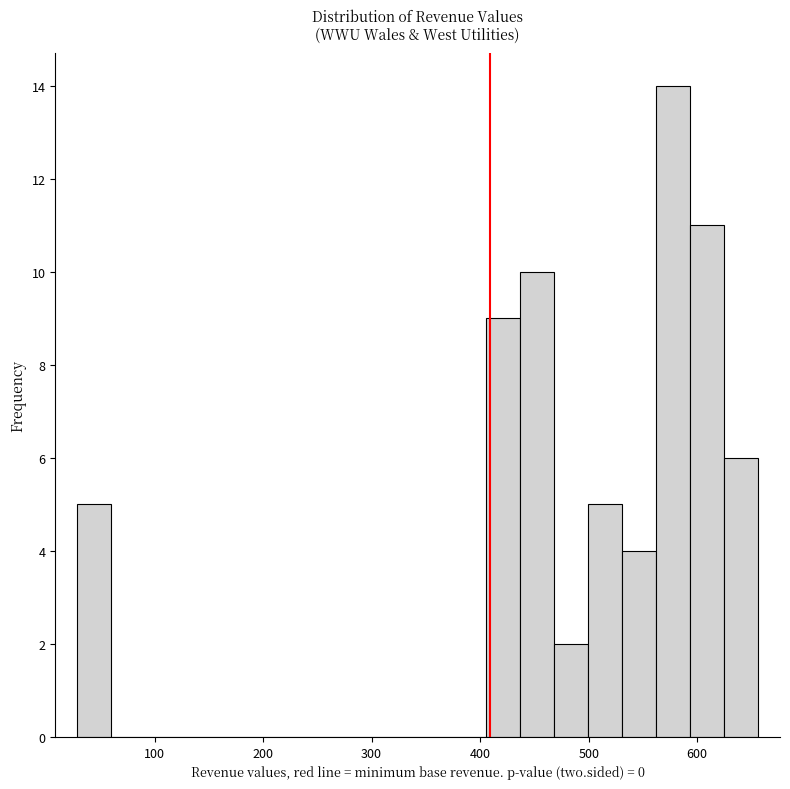

Around what value on the x-axis is the tallest bar? Give the approximate position of its centre, as read against the axis.

580